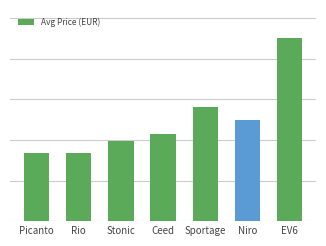

Does the chart contain any negative values?

No